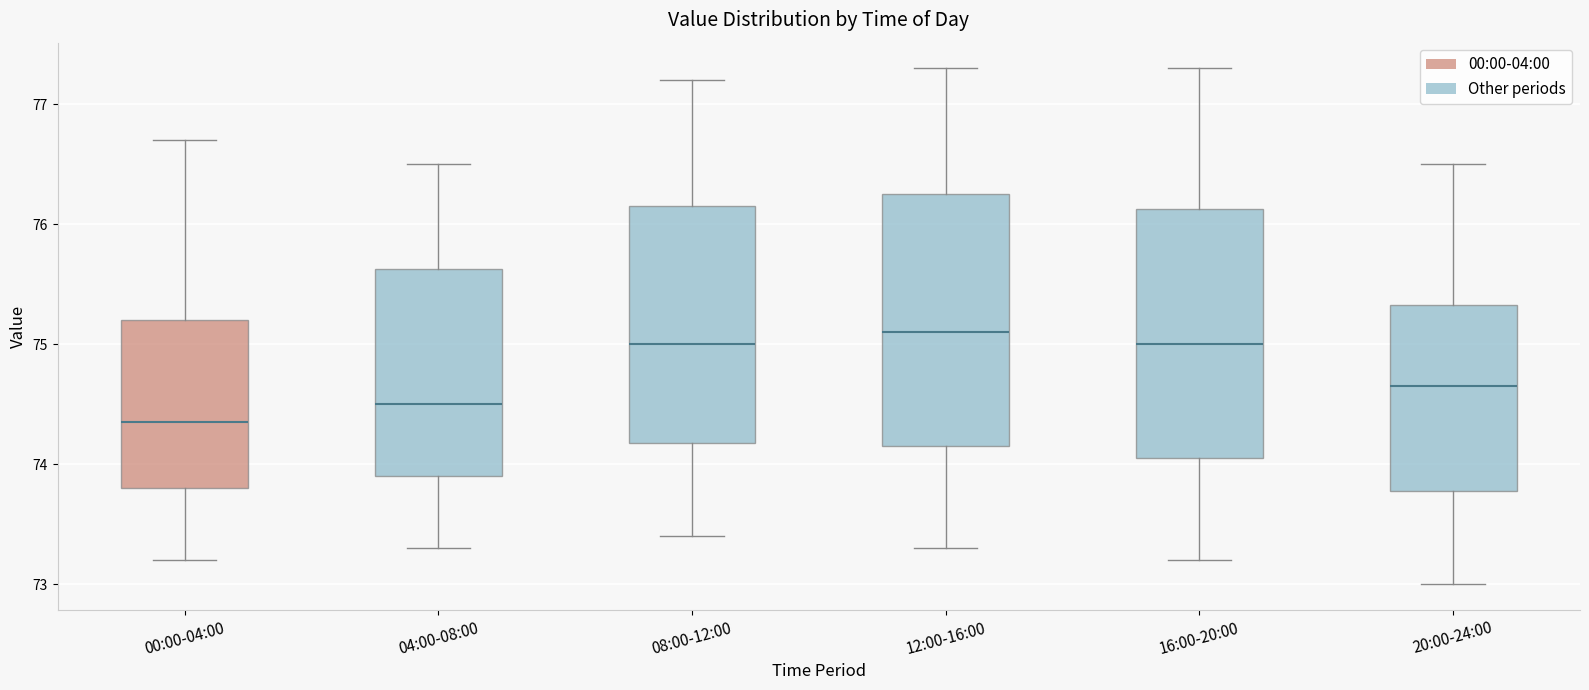

Where is the upper edge of the box for 16:00-20:00 on the y-axis? The values are not printed on the chart, so give them approximately, as read against the axis.

76.1